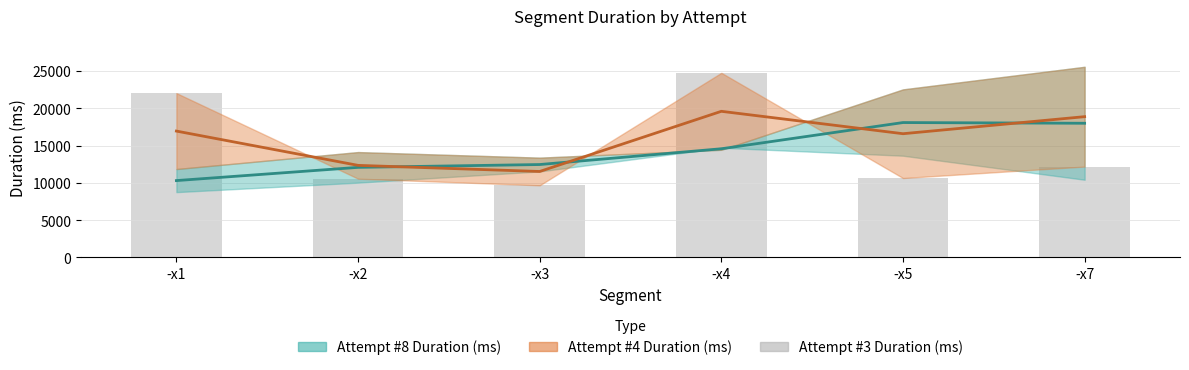

Does the chart contain stacked bars?

No